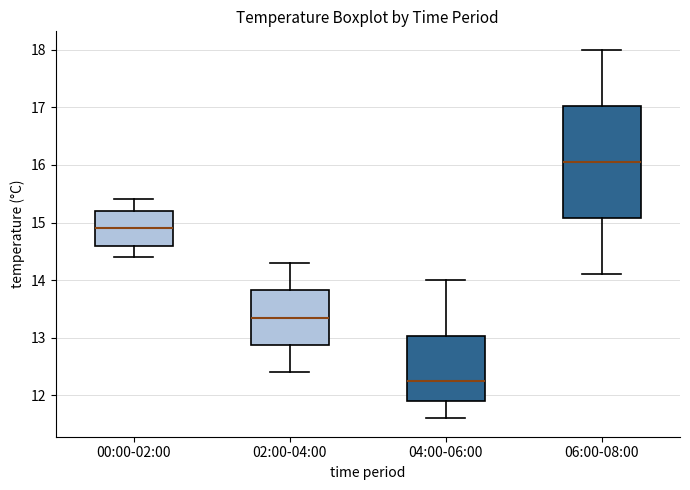

Where does the lower whisker of the box for 00:00-02:00 end on the y-axis? The values are not printed on the chart, so give them approximately, as read against the axis.

14.4